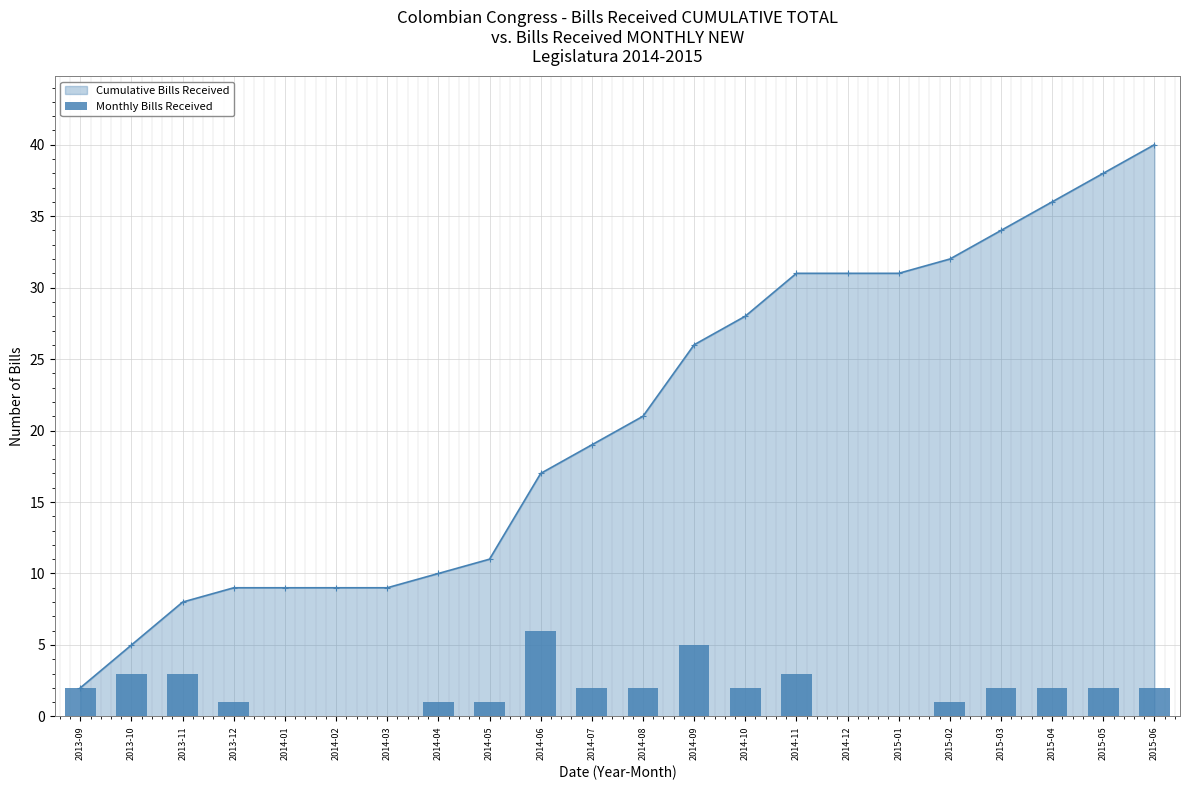

Rank the categories by value from lowest to highest.

2014-01, 2014-02, 2014-03, 2014-12, 2015-01, 2013-12, 2014-04, 2014-05, 2015-02, 2013-09, 2014-07, 2014-08, 2014-10, 2015-03, 2015-04, 2015-05, 2015-06, 2013-10, 2013-11, 2014-11, 2014-09, 2014-06